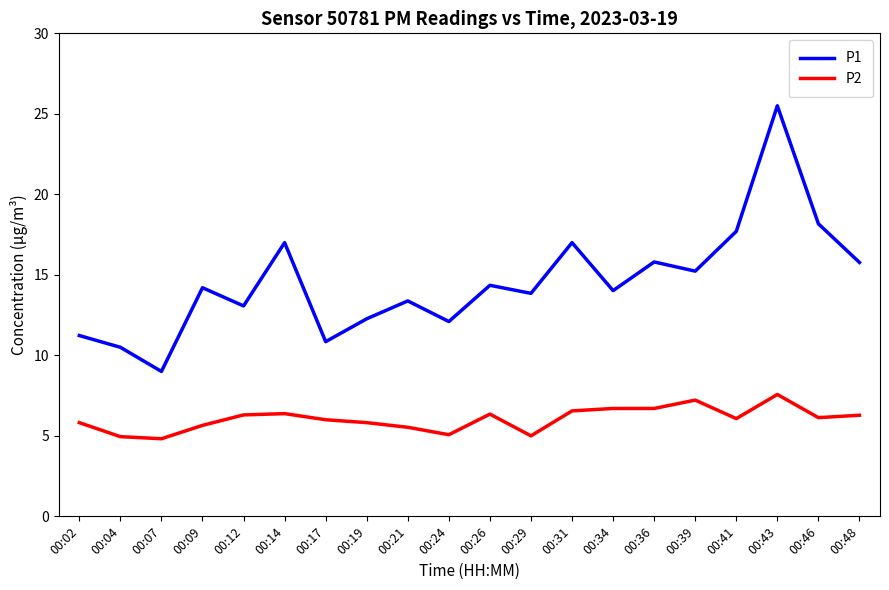

The value of P1 at 00:19 is 12.3. True or false?

True